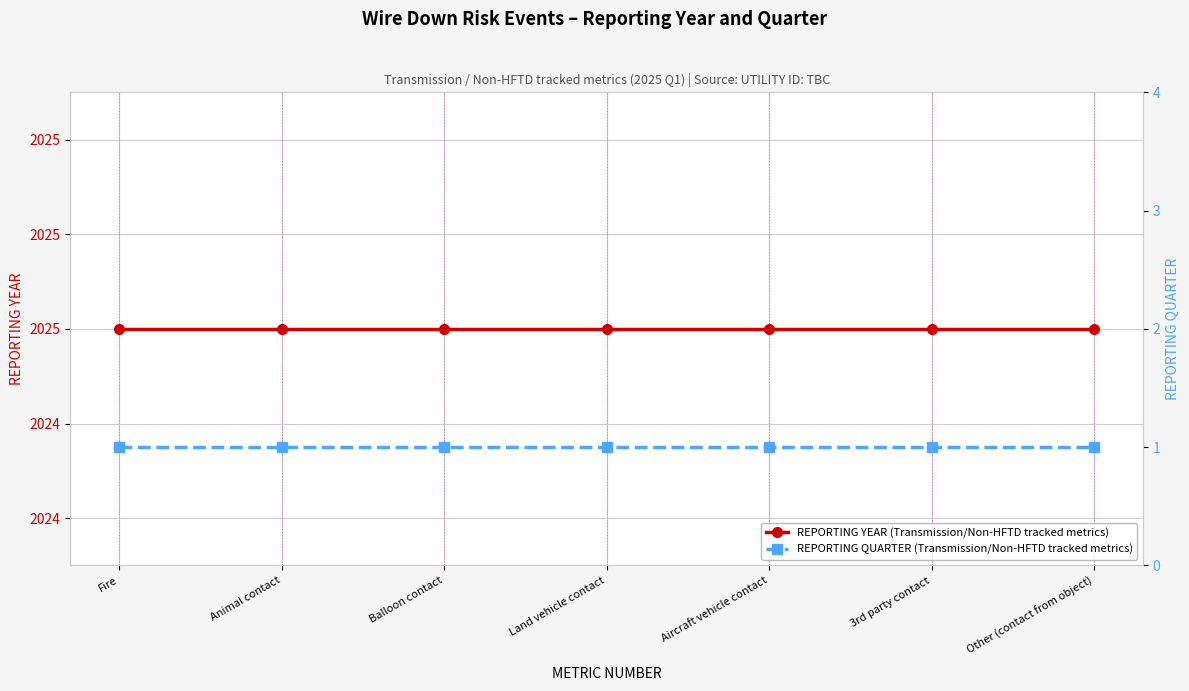

What value does the REPORTING QUARTER (Transmission/Non-HFTD tracked metrics) series have at Other (contact from object)?

1